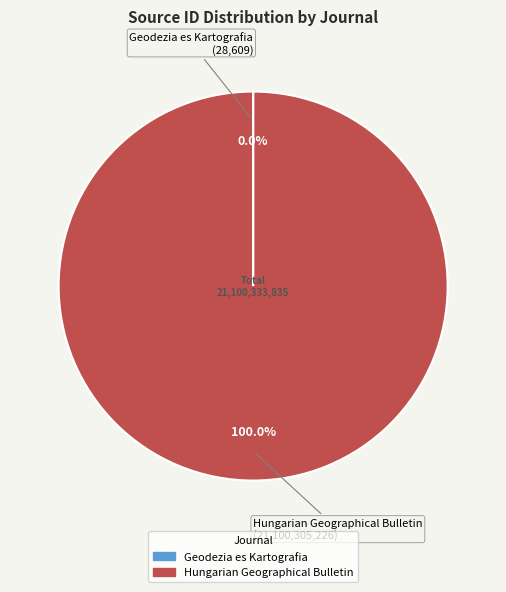

Which category has the biggest portion of the pie?

Hungarian Geographical Bulletin